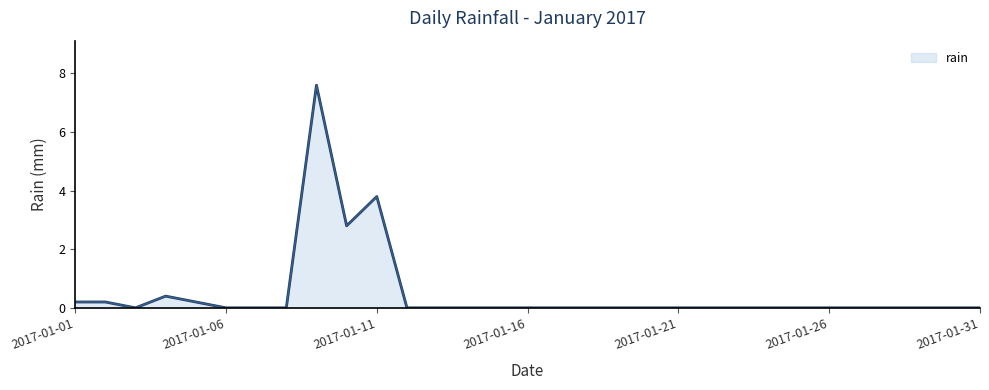

What is the greatest value displayed?

7.6